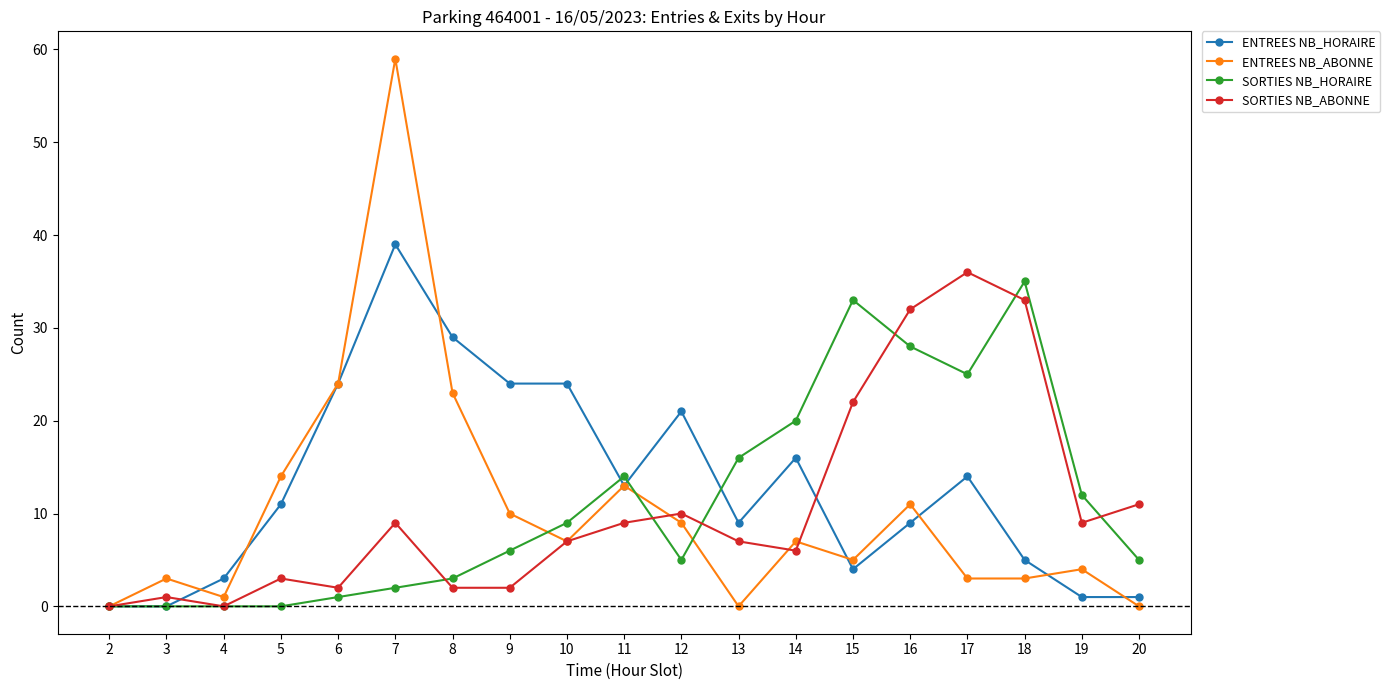

What is the total value across all series at 12?

45